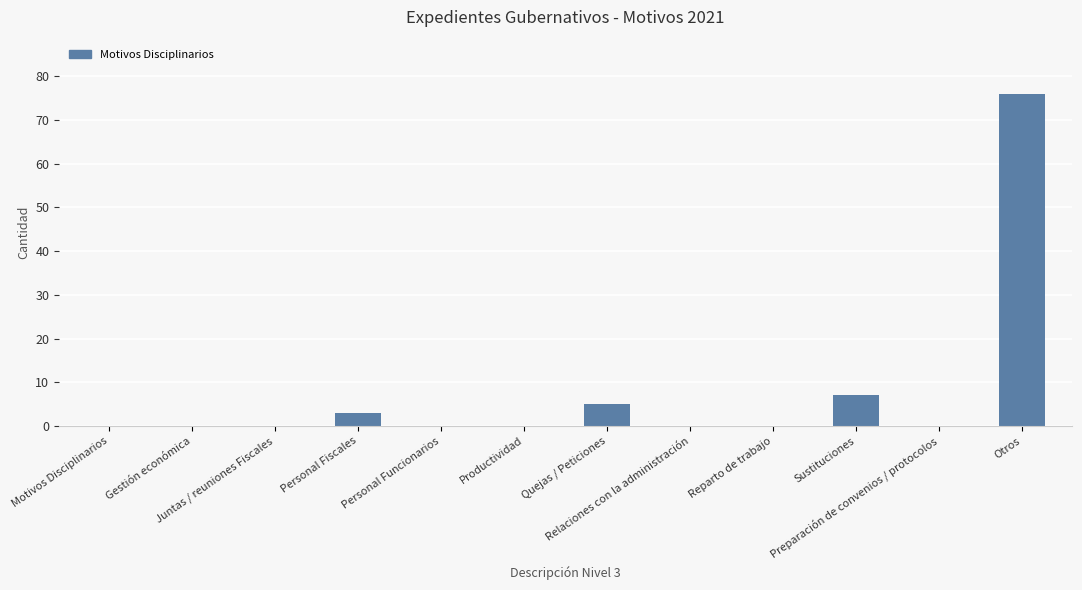

What is the greatest value displayed?

76